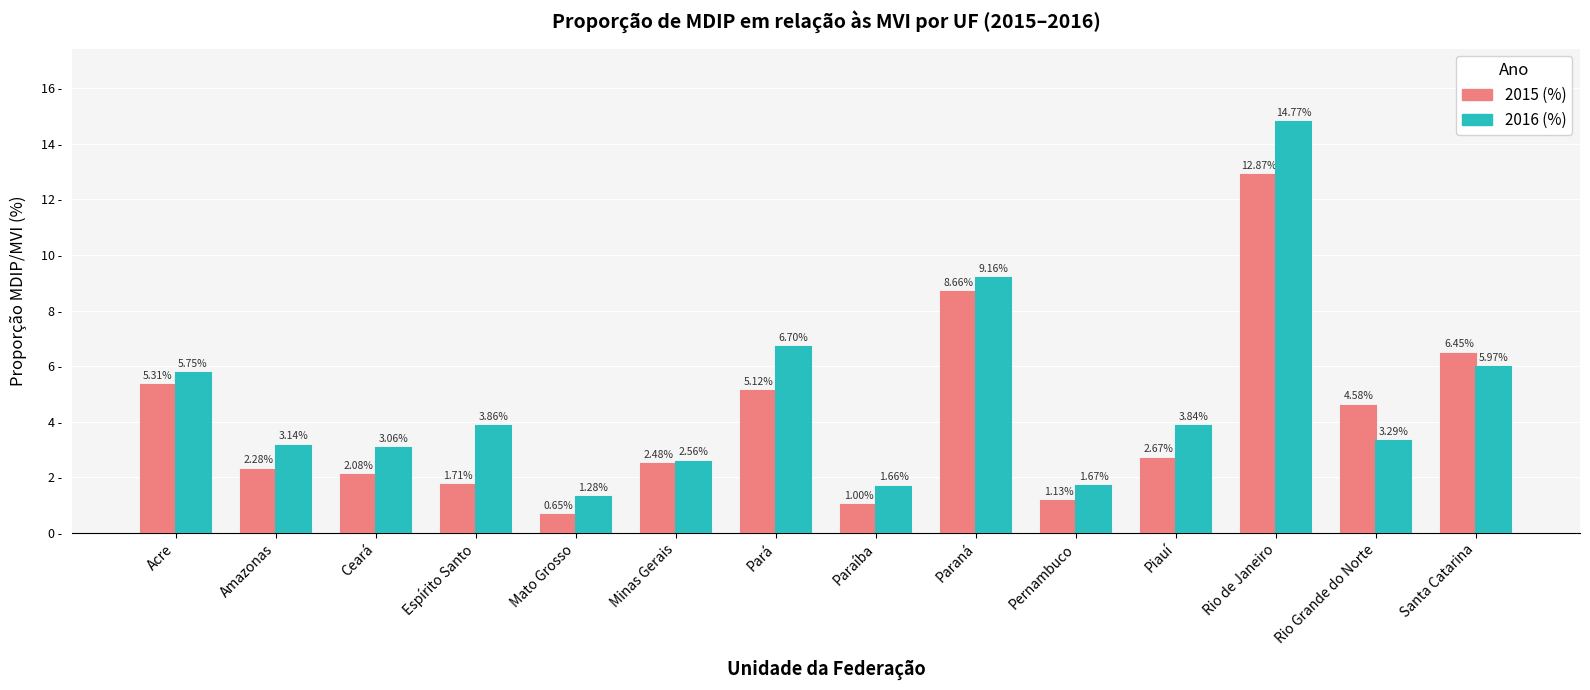

Rank the series by their maximum value, from highest to lowest.

2016 (%), 2015 (%)